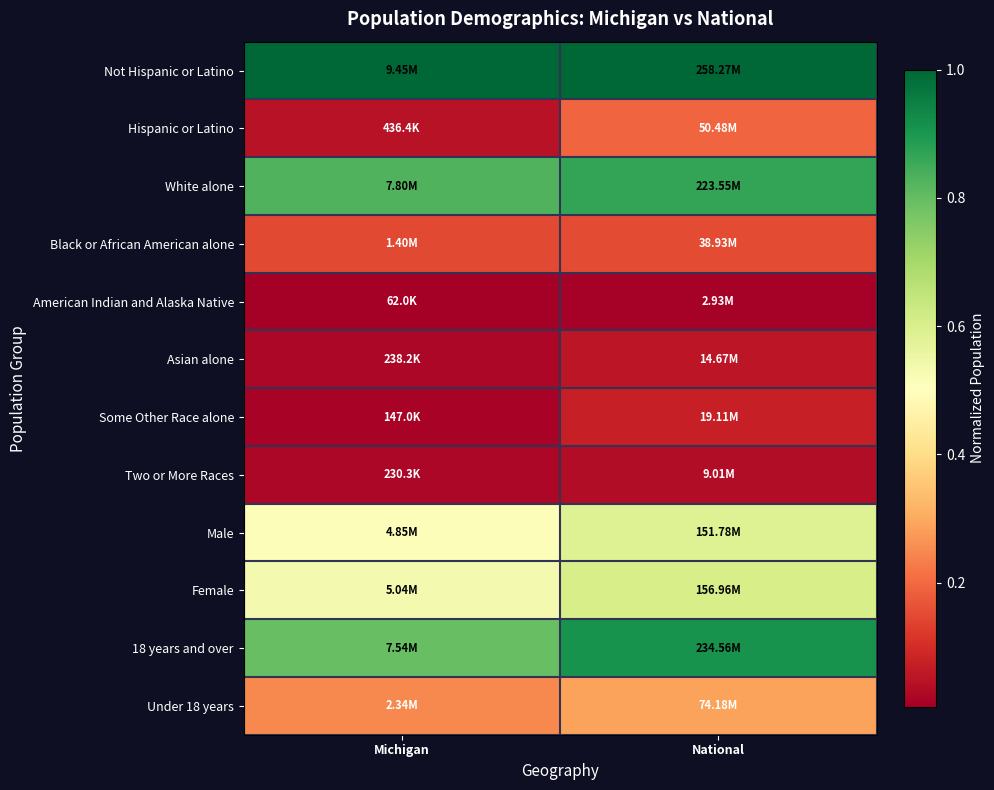

At which category is the sum across all series the highest?

National